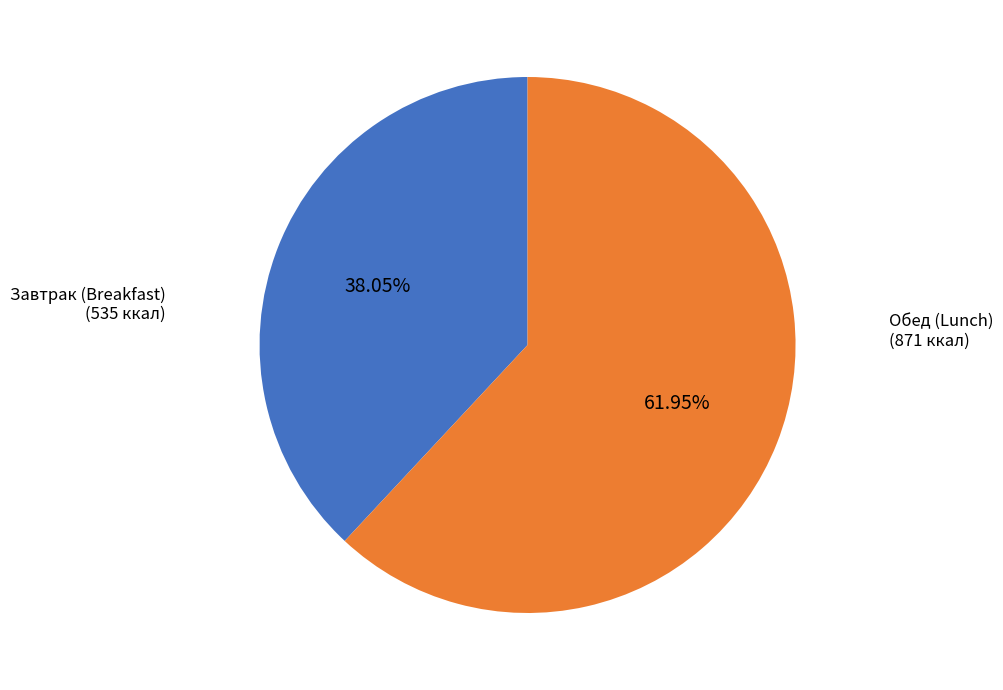

How many slices are in this pie chart?

2